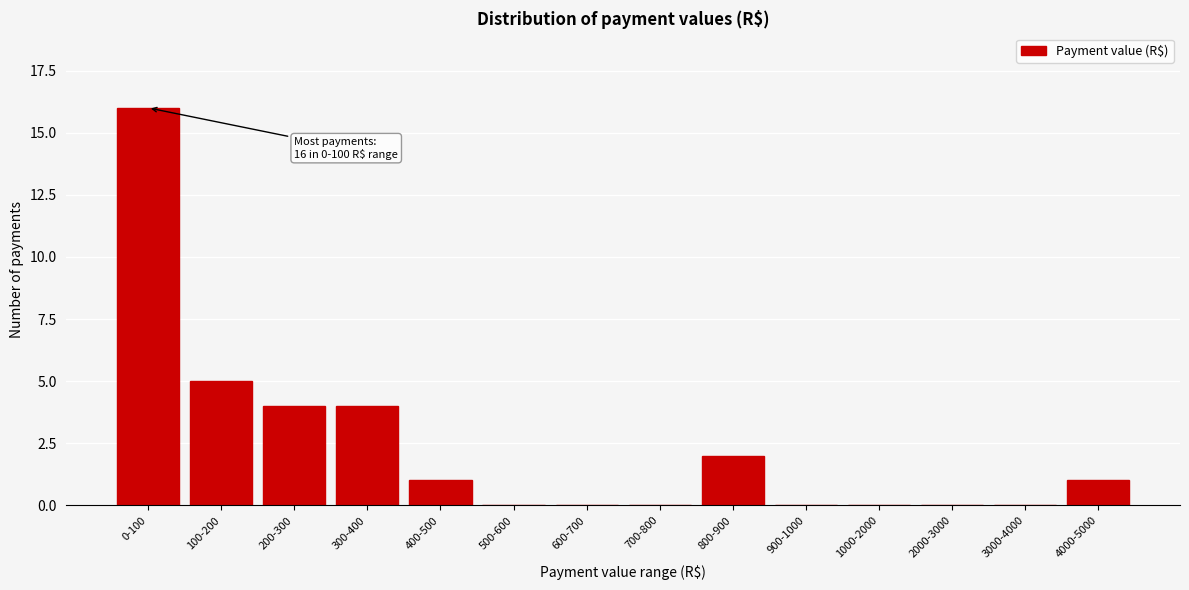

Reading left to right, what are all the values shown in this chart?

0-100=16	100-200=5	200-300=4	300-400=4	400-500=1	500-600=0	600-700=0	700-800=0	800-900=2	900-1000=0	1000-2000=0	2000-3000=0	3000-4000=0	4000-5000=1